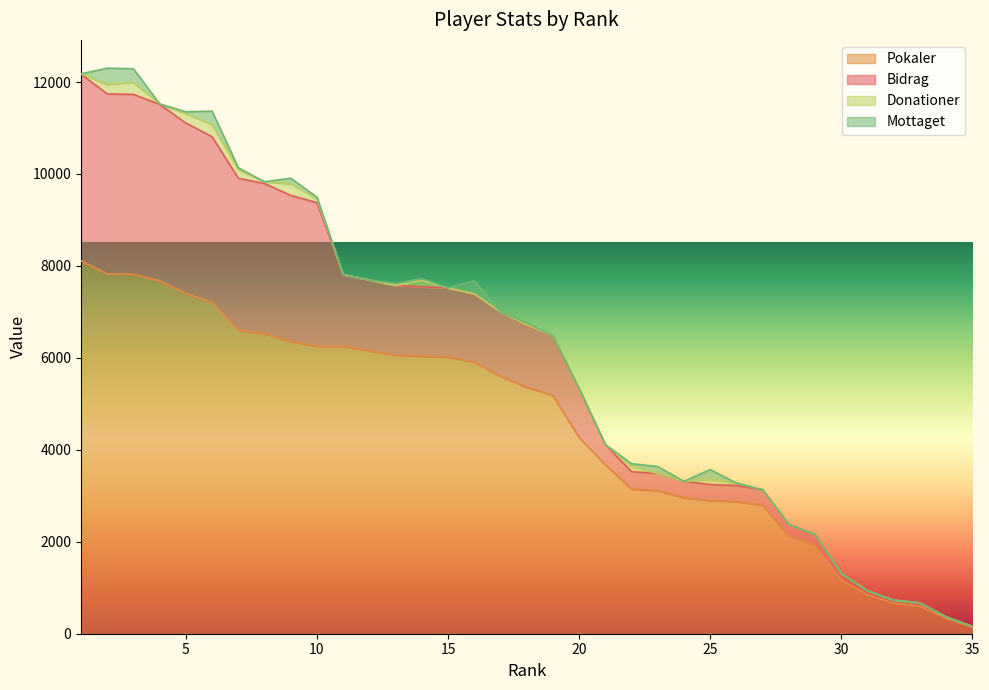

True or false: Pokaler has a value of 11190 at 11.

False